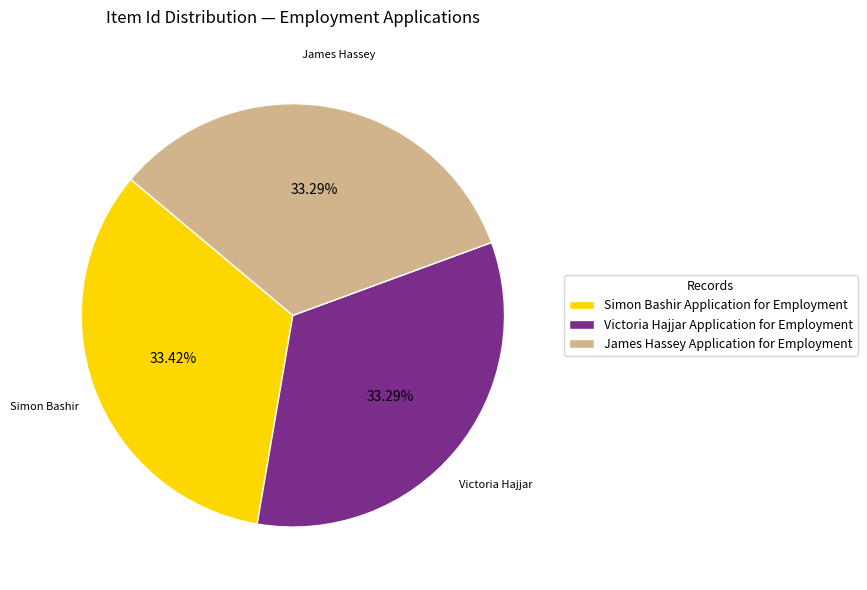

Is the sum of Simon Bashir Application for Employment and James Hassey Application for Employment greater than half?

Yes